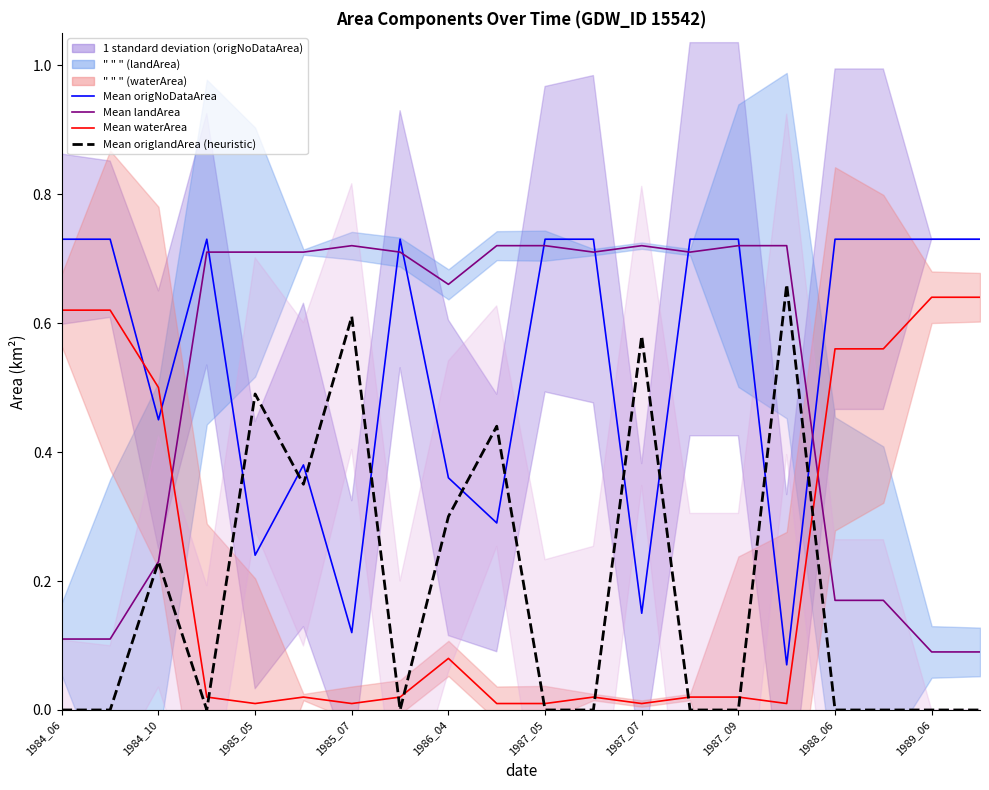

Count the Mean origlandArea (heuristic) values in the range 0 to 1.

20